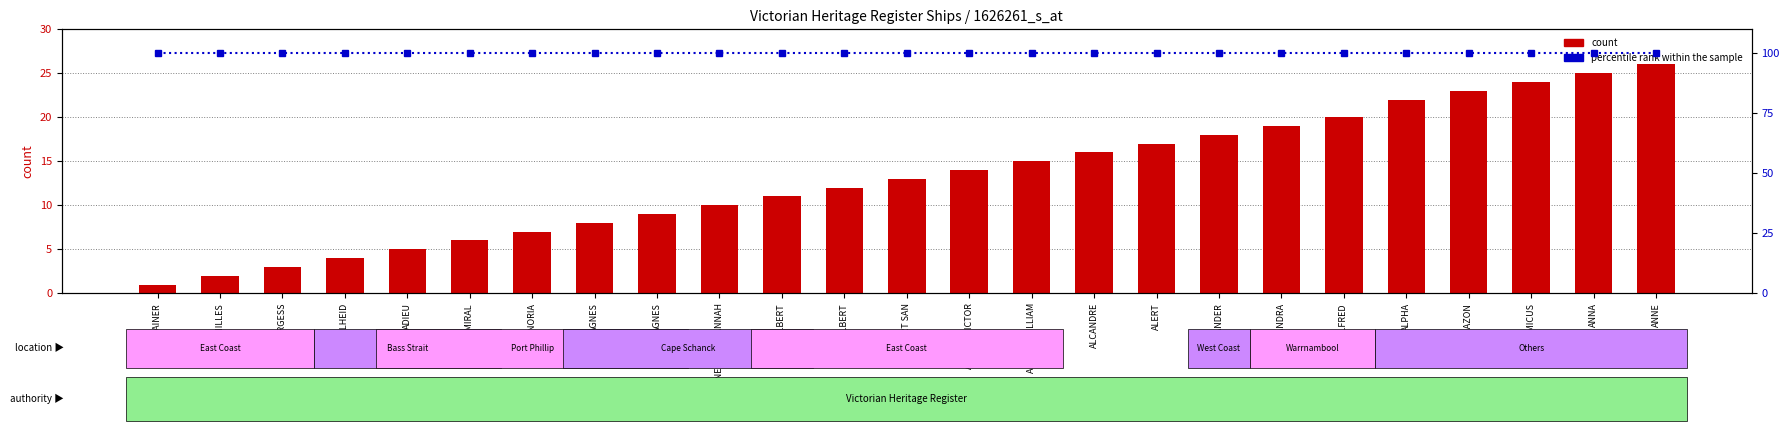

How many groups of bars are there?

25